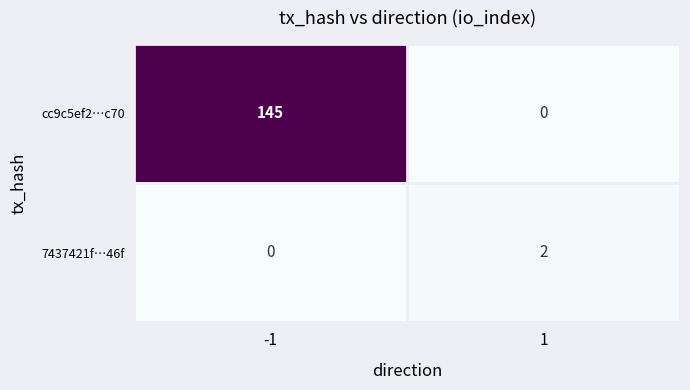

Rank the series by their average value, from lowest to highest.

7437421f…46f, cc9c5ef2…c70